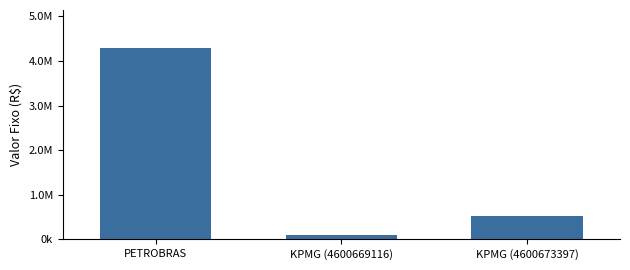

Reading left to right, what are all the values shown in this chart?

PETROBRAS=4285277.7	KPMG (4600669116)=91500.0	KPMG (4600673397)=522871.0